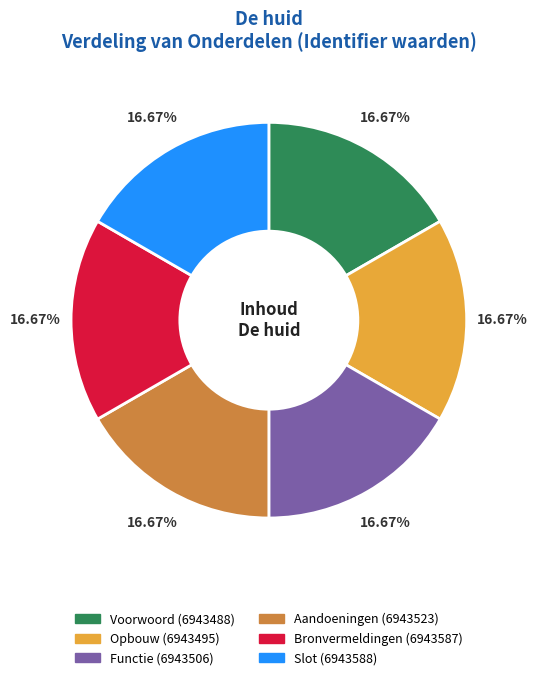

What percentage is the Bronvermeldingen slice, to the nearest percent?

17%